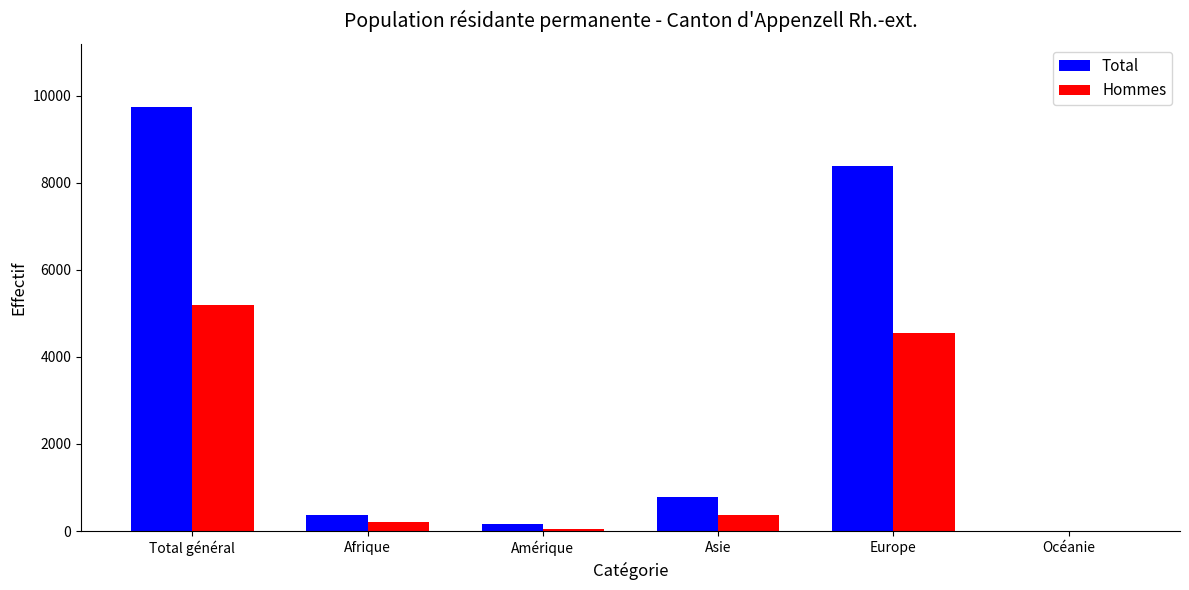

Reading left to right, extract all data points from this chart.

Total: 9727	365	171	791	8390	4
Hommes: 5202	206	58	379	4552	2